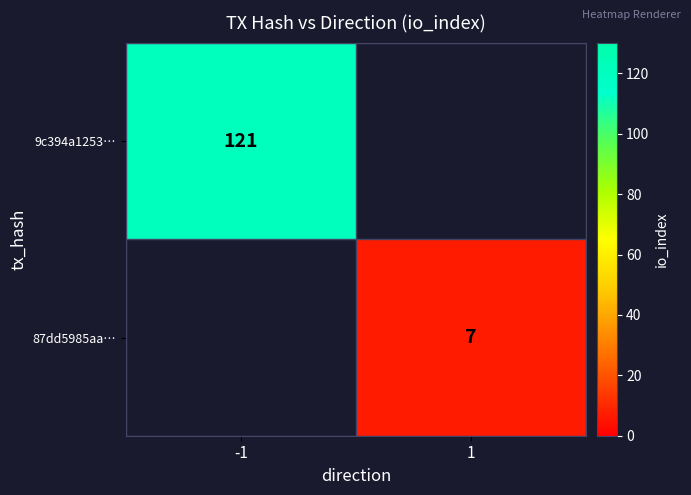

The value of 9c394a1253… at -1 is 41.2. True or false?

False